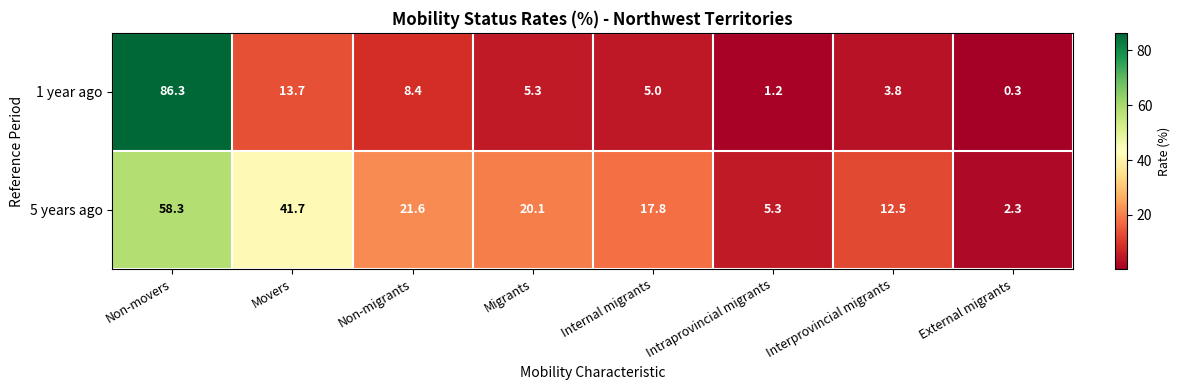

Which series has the largest total across all categories?

5 years ago